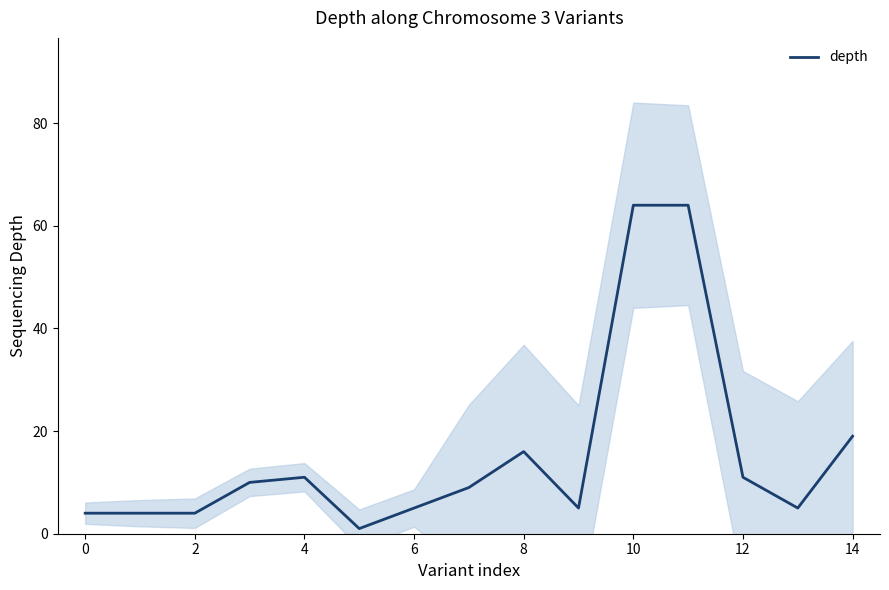

Count the number of categories in the chart.

15